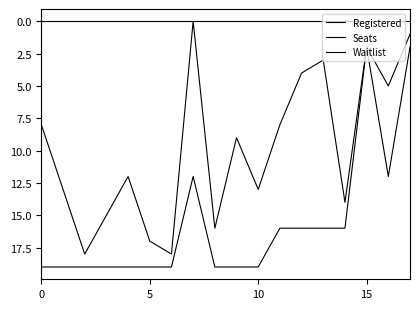

Is this an area chart (filled region under the line)?

No